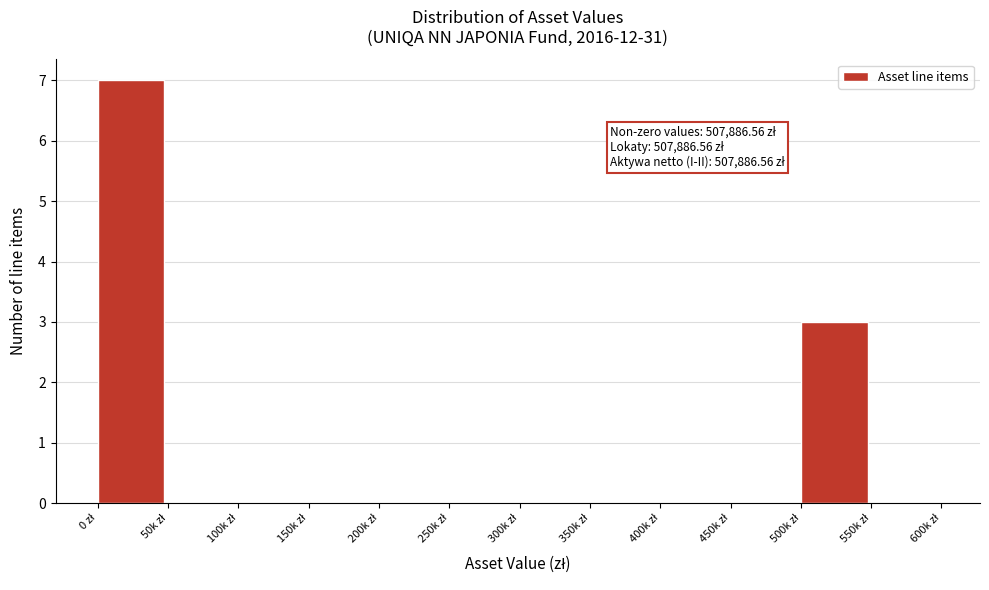

What is the greatest value displayed?

7